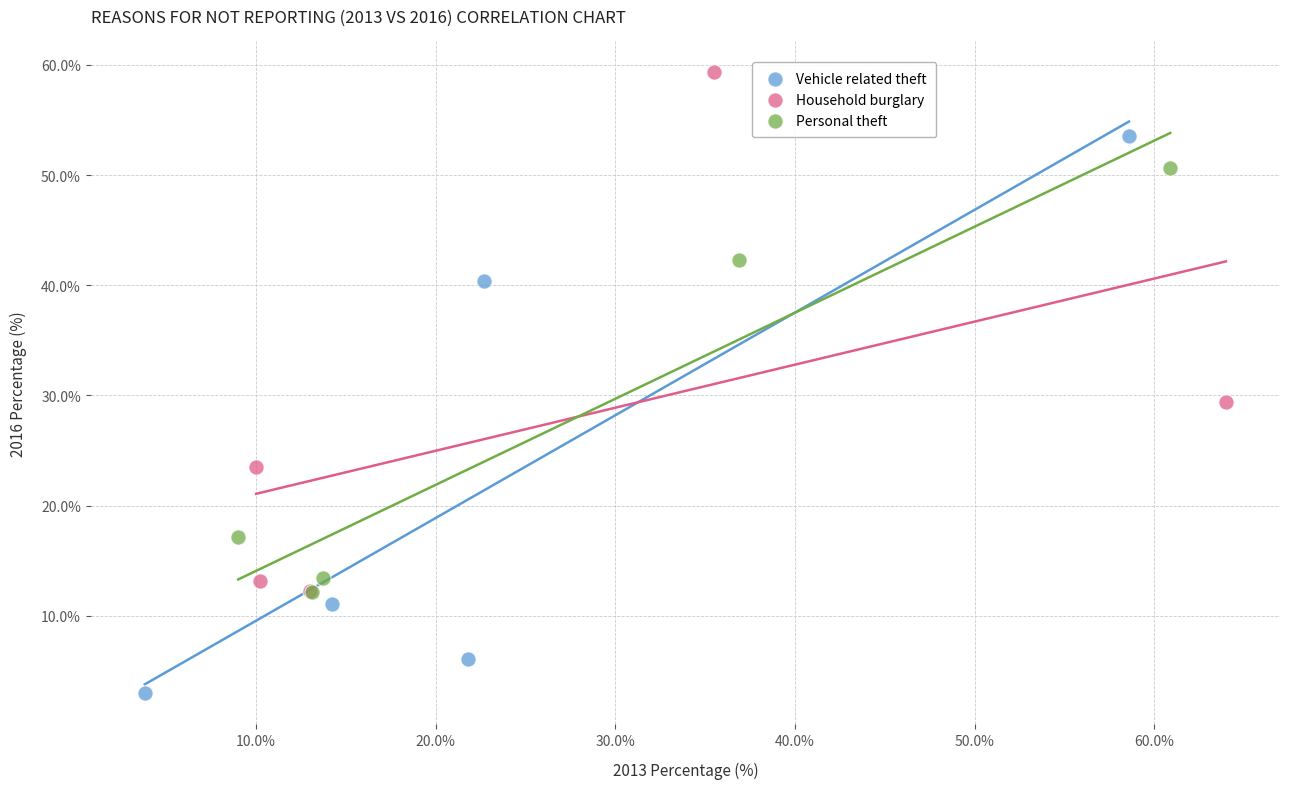

Which series reaches the maximum Y coordinate?

Household burglary